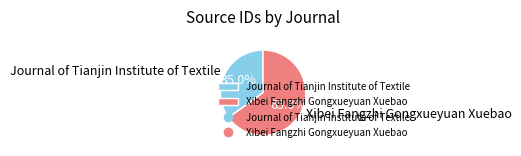

Which slice is the largest?

Xibei Fangzhi Gongxueyuan Xuebao